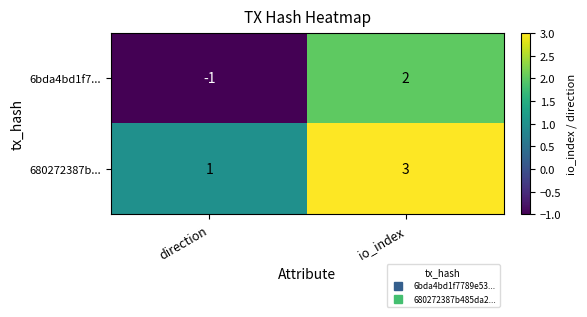

Reading right to left, extract all data points from this chart.

6bda4bd1f7...: 2	-1
680272387b...: 3	1